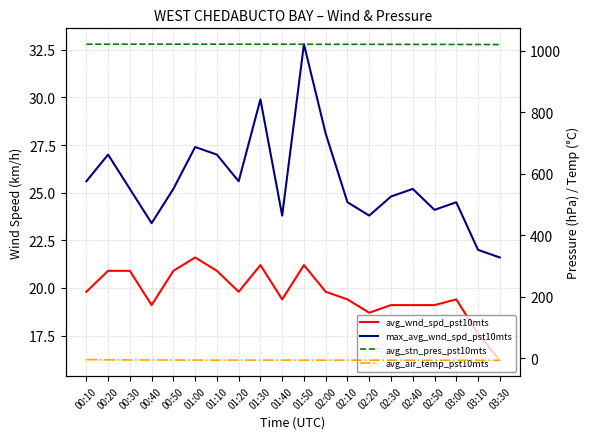

True or false: avg_wnd_spd_pst10mts has more than 0 points higher than both neighbors.

True